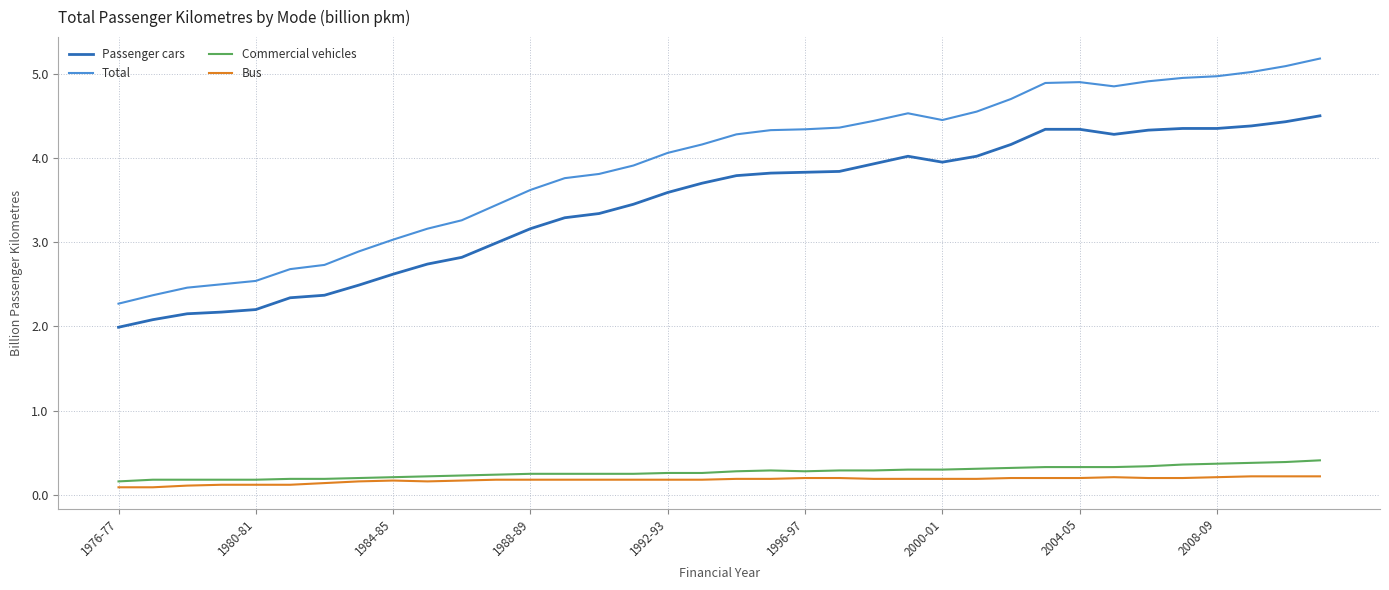

Which series has the largest total across all categories?

Total